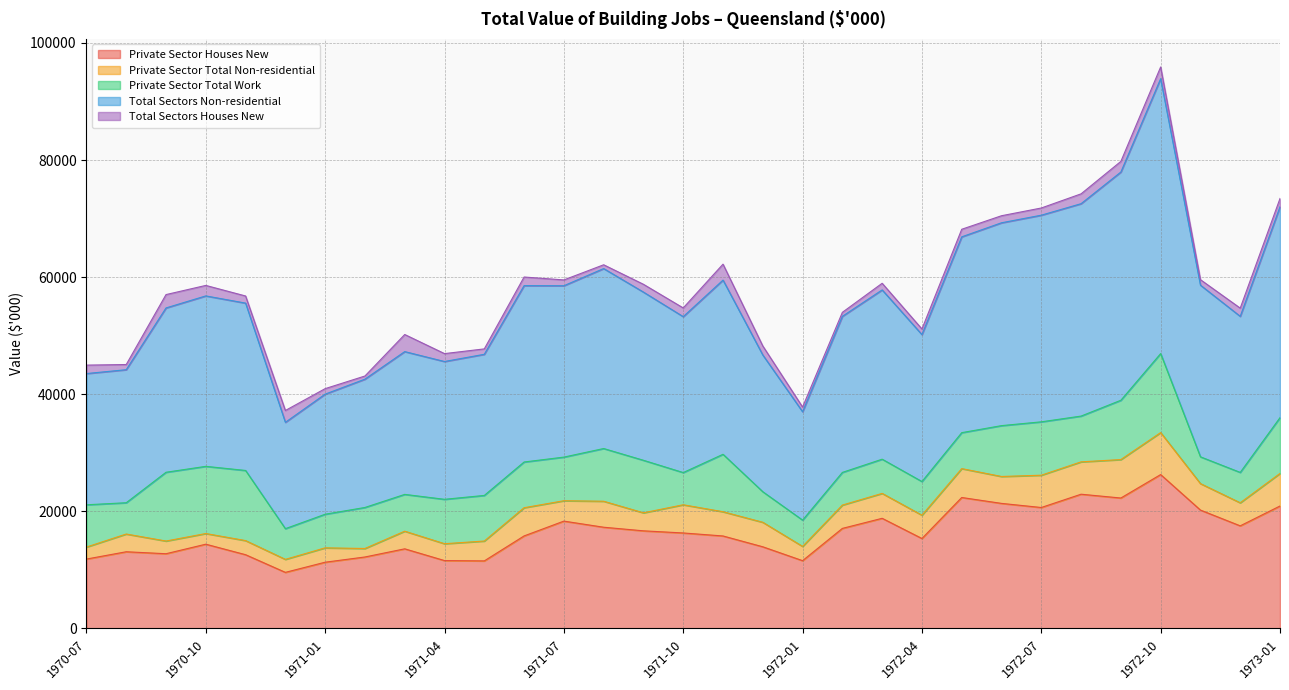

The value of Private Sector Total Work at 1973-01 is 14360. True or false?

False